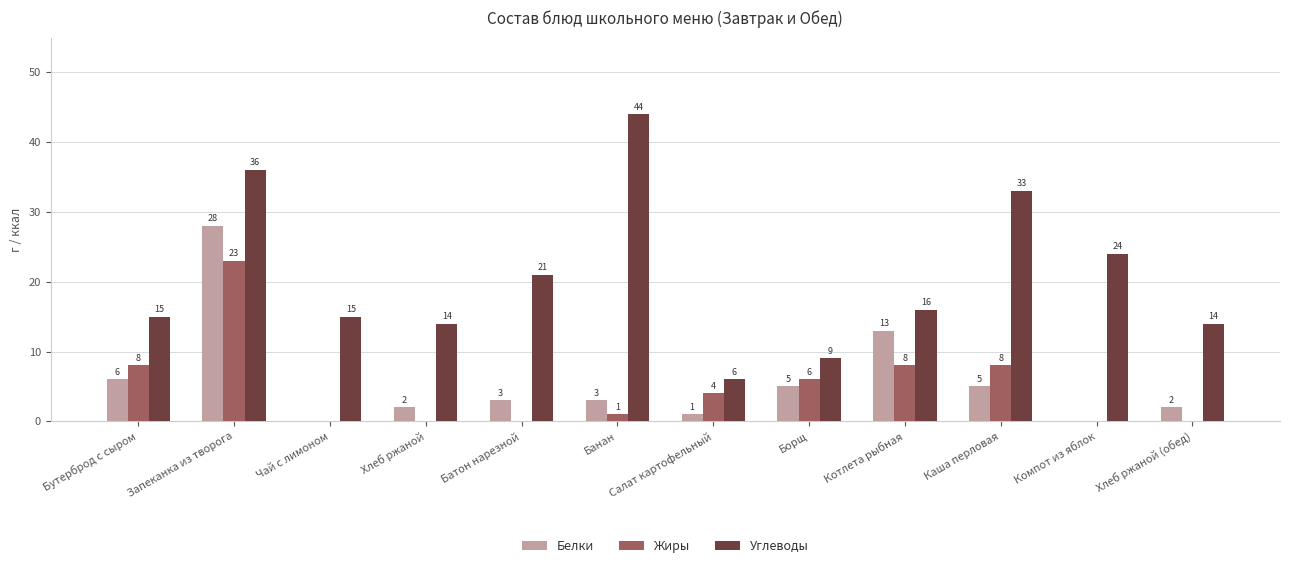

Which series changed the most between Чай с лимоном and Хлеб ржаной?

Белки